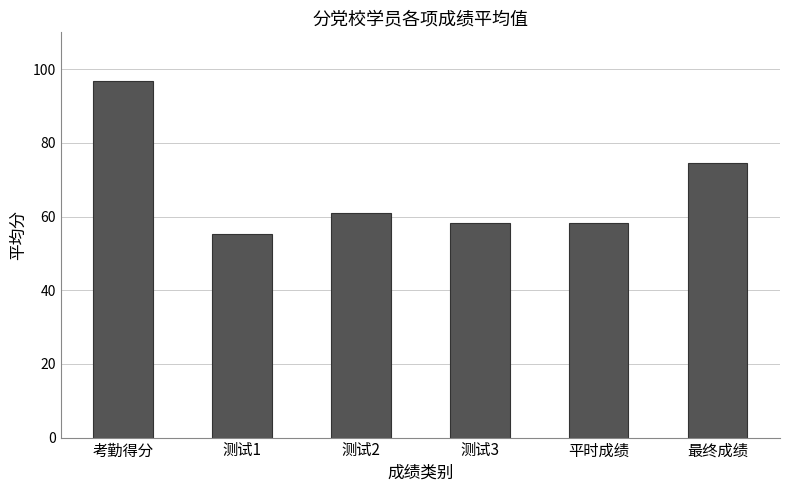

What is the label of the 3rd bar from the left?

测试2